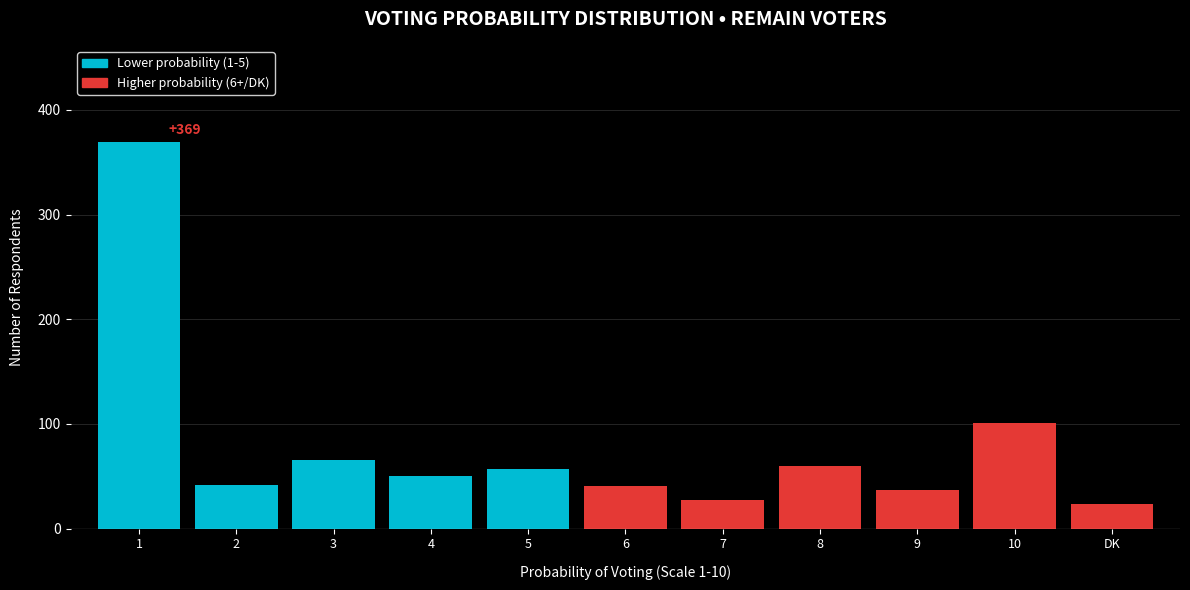

At which label is the value closest to 196?

10